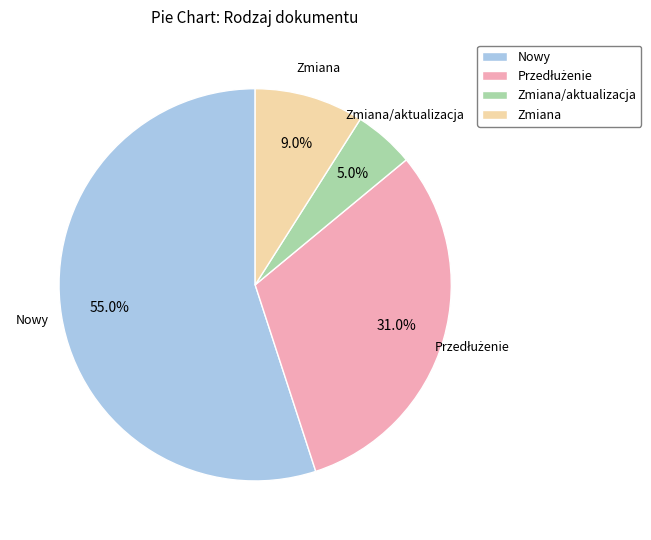

To the nearest percent, what percentage of the pie is Nowy?

55%